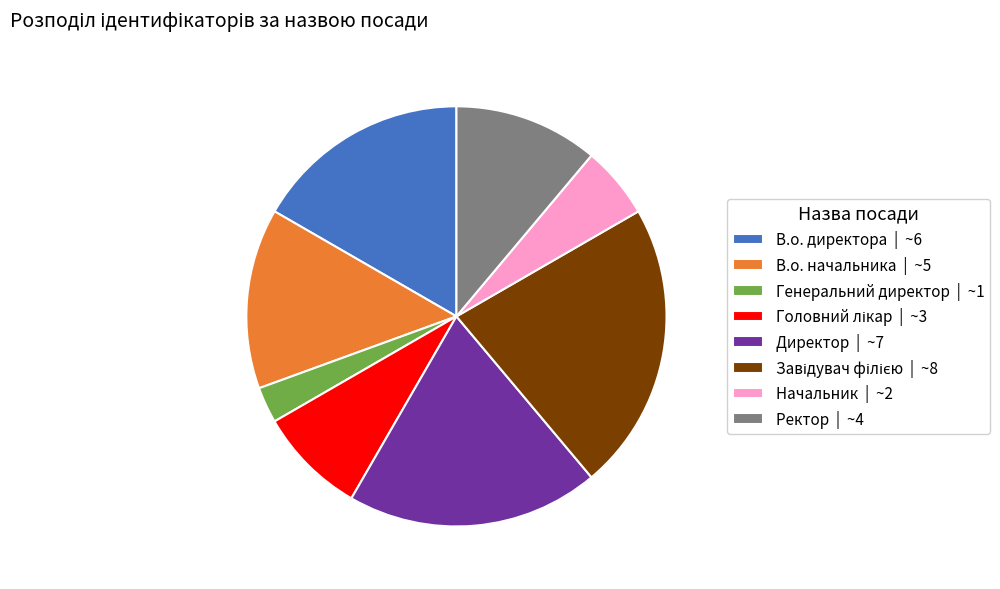

The В.о. начальника | ~5 slice represents 14% of the pie. True or false?

True